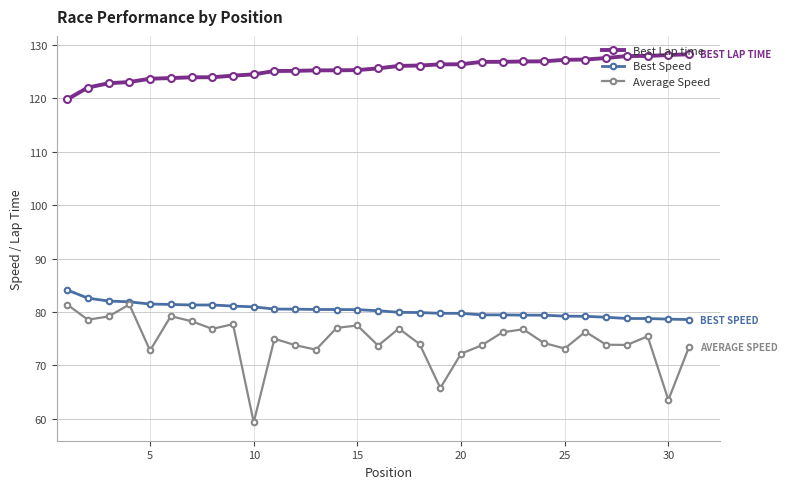

True or false: Average Speed and Best Lap time cross at least once.

False